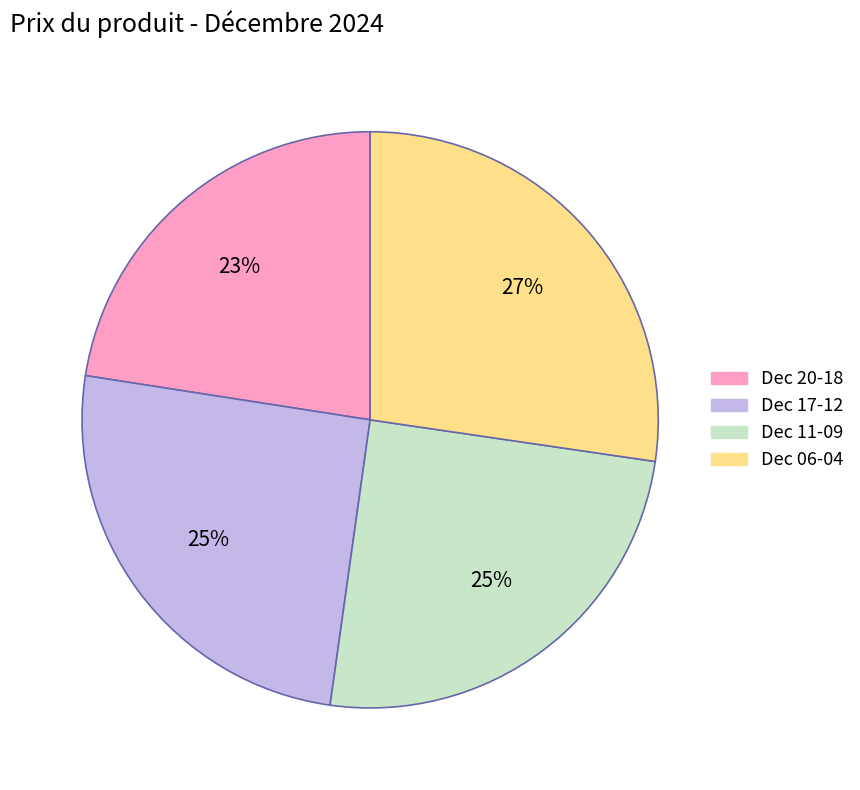

How many slices are in this pie chart?

4